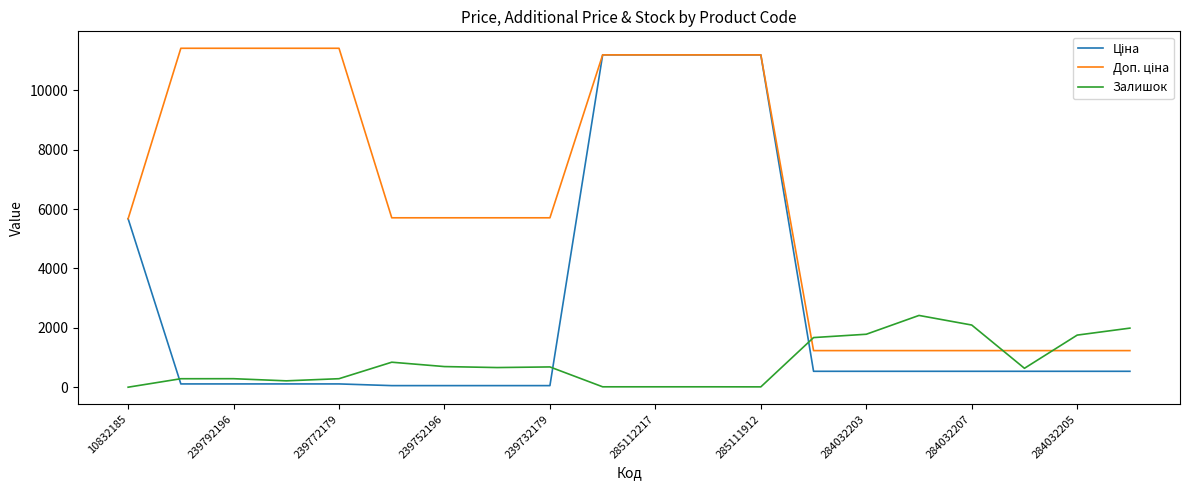

What is the maximum value for Залишок?

2419.0